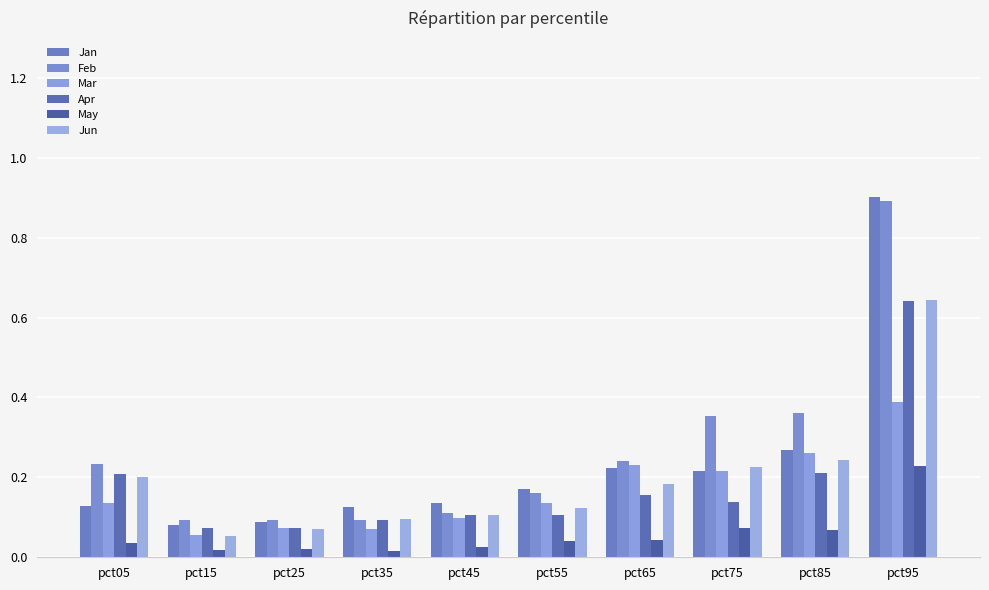

Count the number of data series in this chart.

6